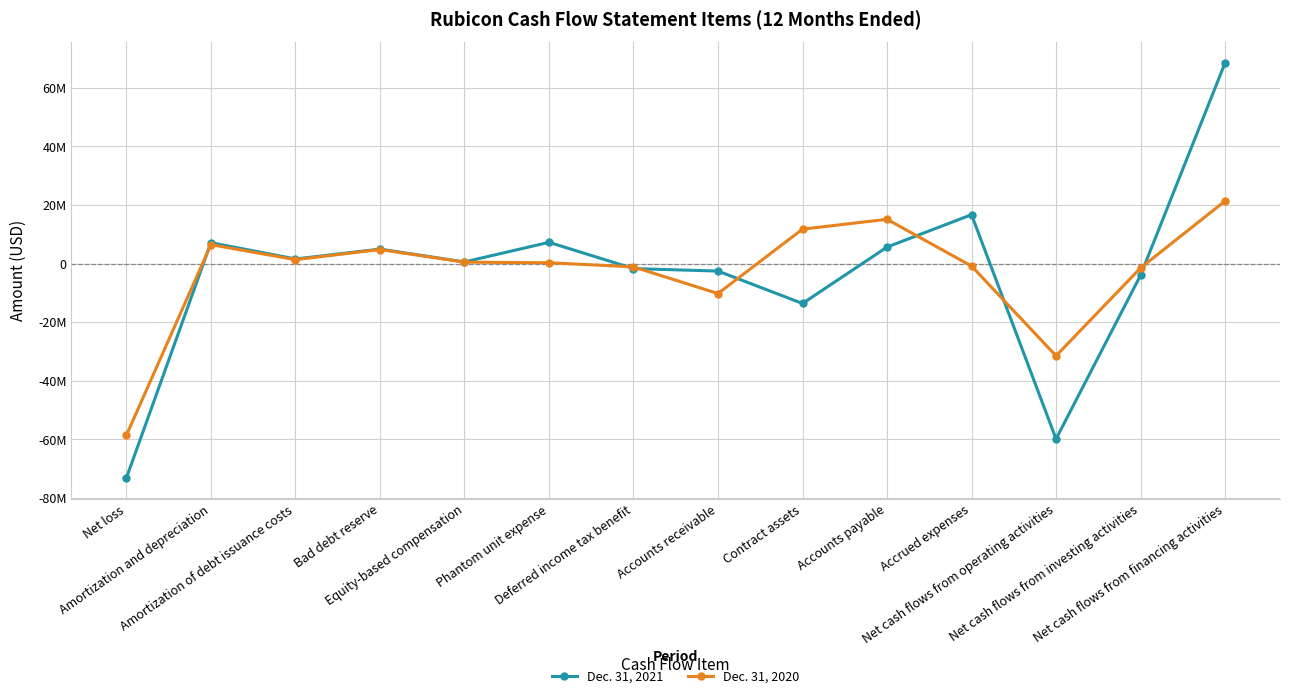

Does the chart have visible grid lines?

Yes